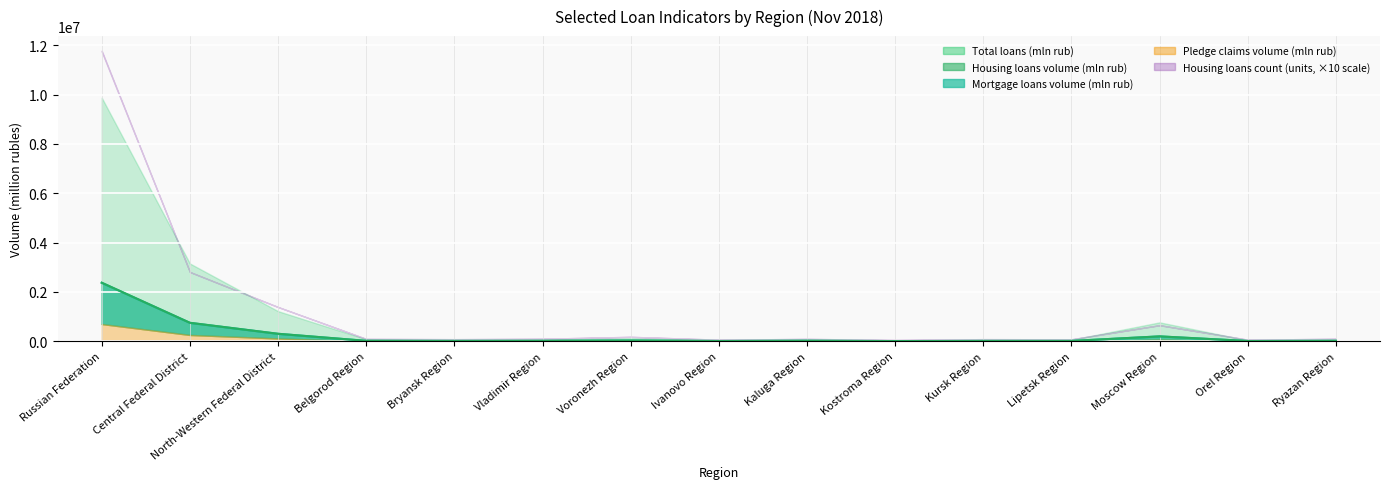

How many categories are shown in the chart?

15